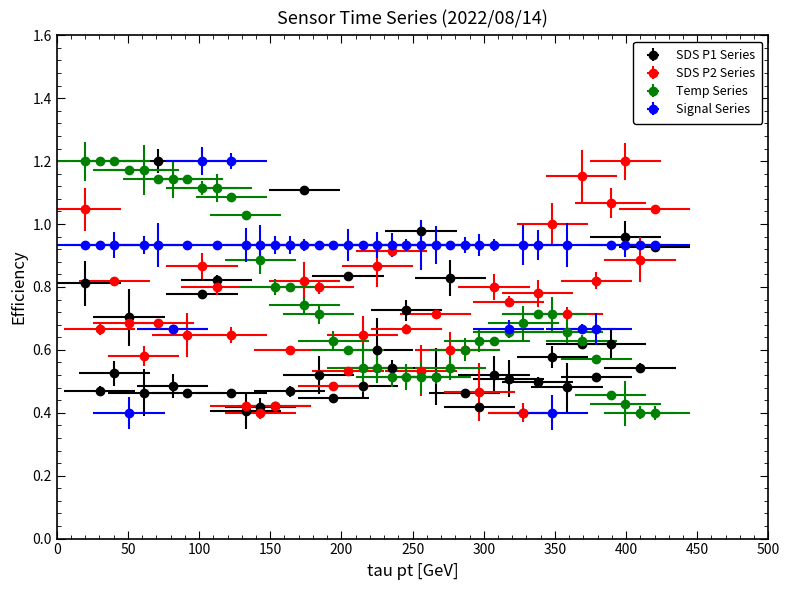

Does the chart have visible grid lines?

No